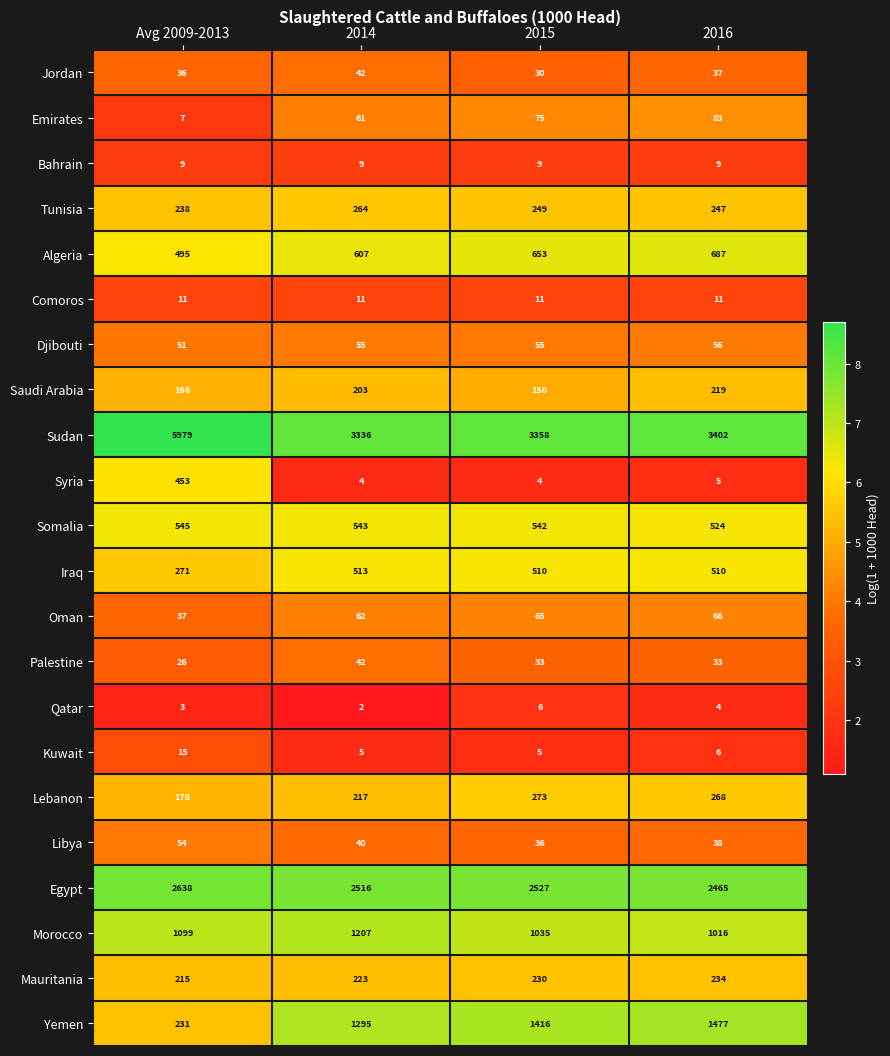

What is the greatest value displayed?

5979